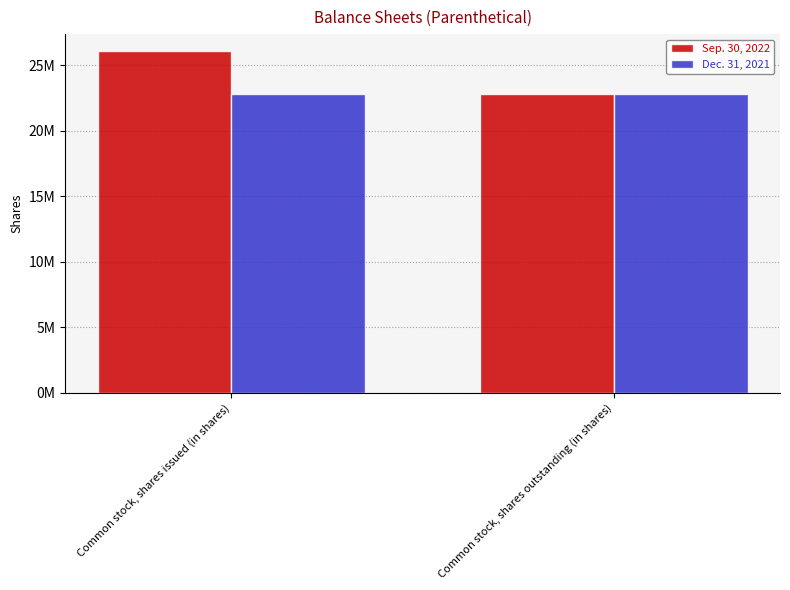

What is the sum of the Sep. 30, 2022 values at Common stock, shares issued (in shares) and Common stock, shares outstanding (in shares)?

48907355